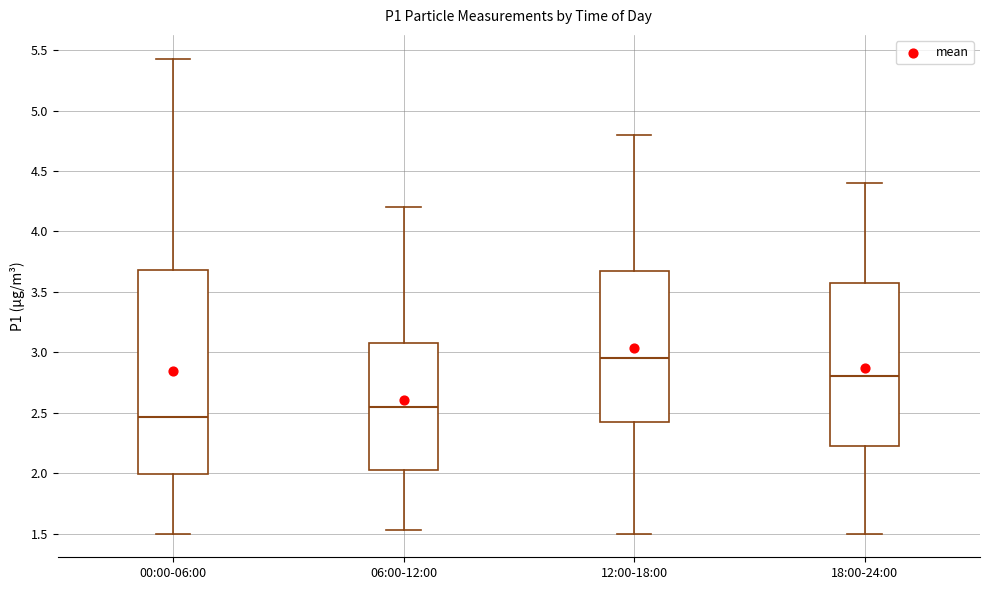

Where is the upper edge of the box for 06:00-12:00 on the y-axis? The values are not printed on the chart, so give them approximately, as read against the axis.

3.10